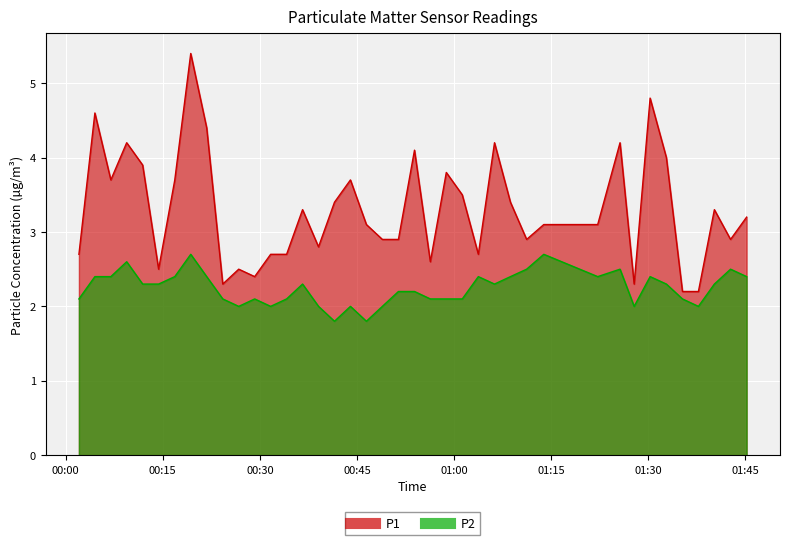

What is the average value of the P2 series?

2.2